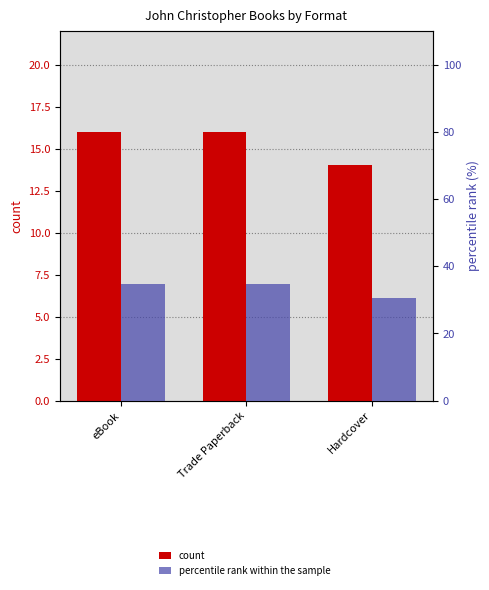

Where does the percentile rank within the sample series first go above 34?

eBook